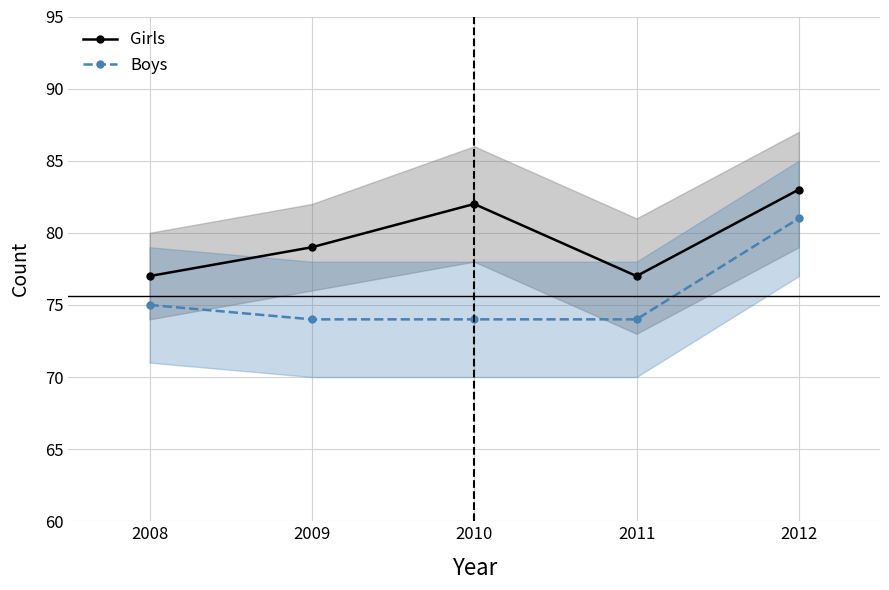

What is the value of the Boys point at the 5th from the left?

81